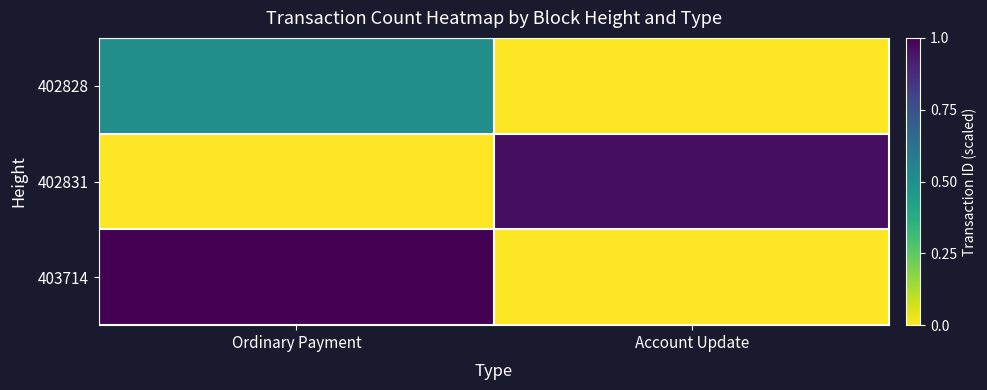

Which has a higher value, Ordinary Payment or Account Update?

Ordinary Payment